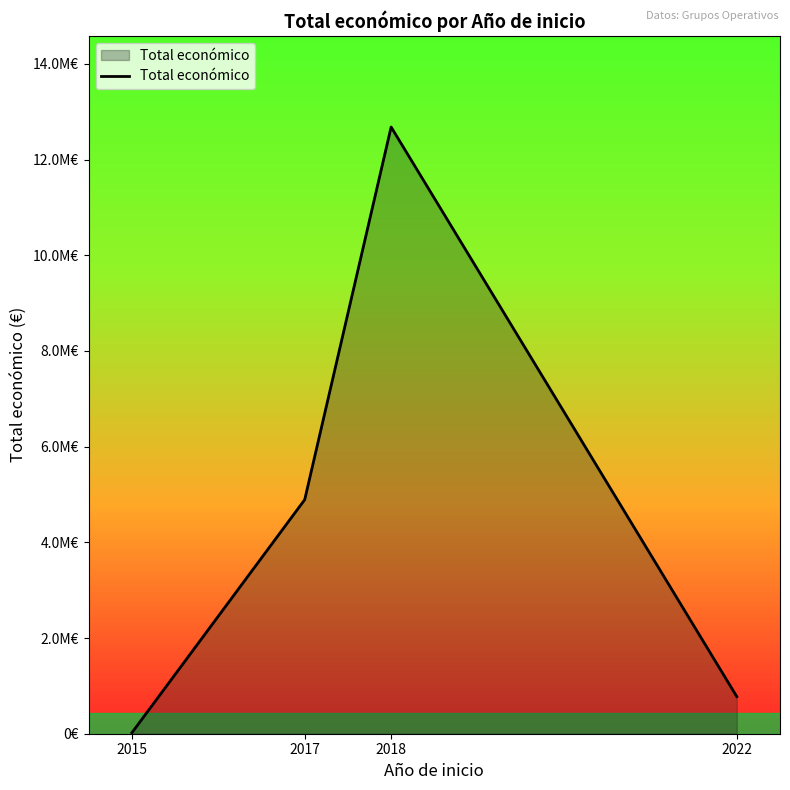

Does the chart display data point markers on the line(s)?

No